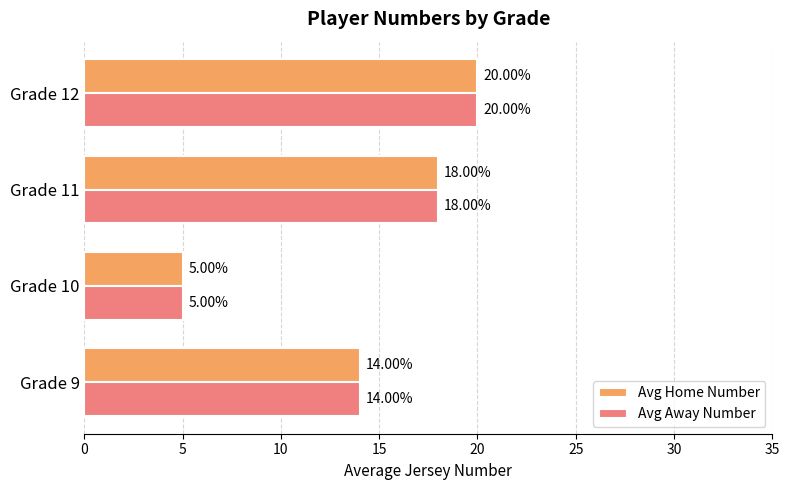

Rank the categories by Avg Away Number value from lowest to highest.

Grade 10, Grade 9, Grade 11, Grade 12